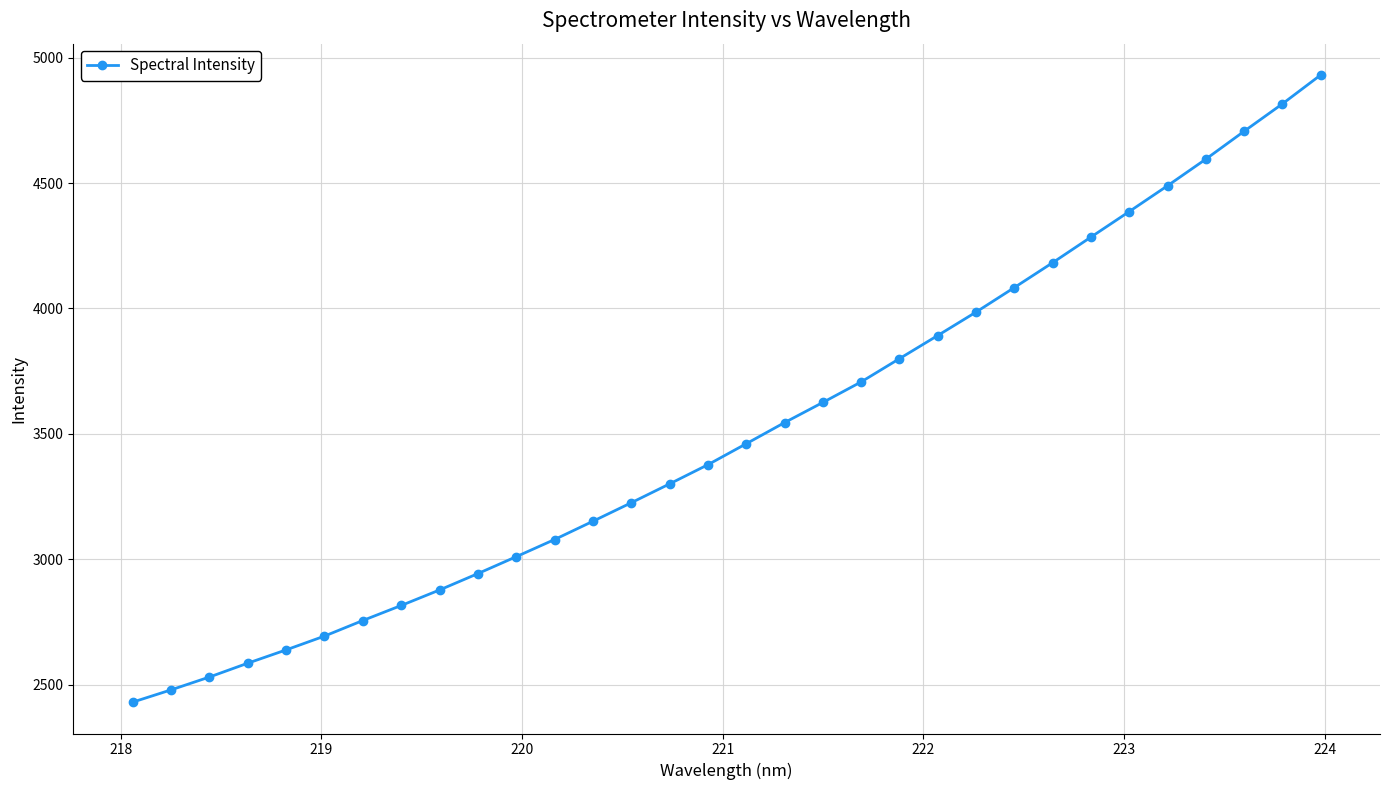

What is the maximum value shown in the chart?

4930.8